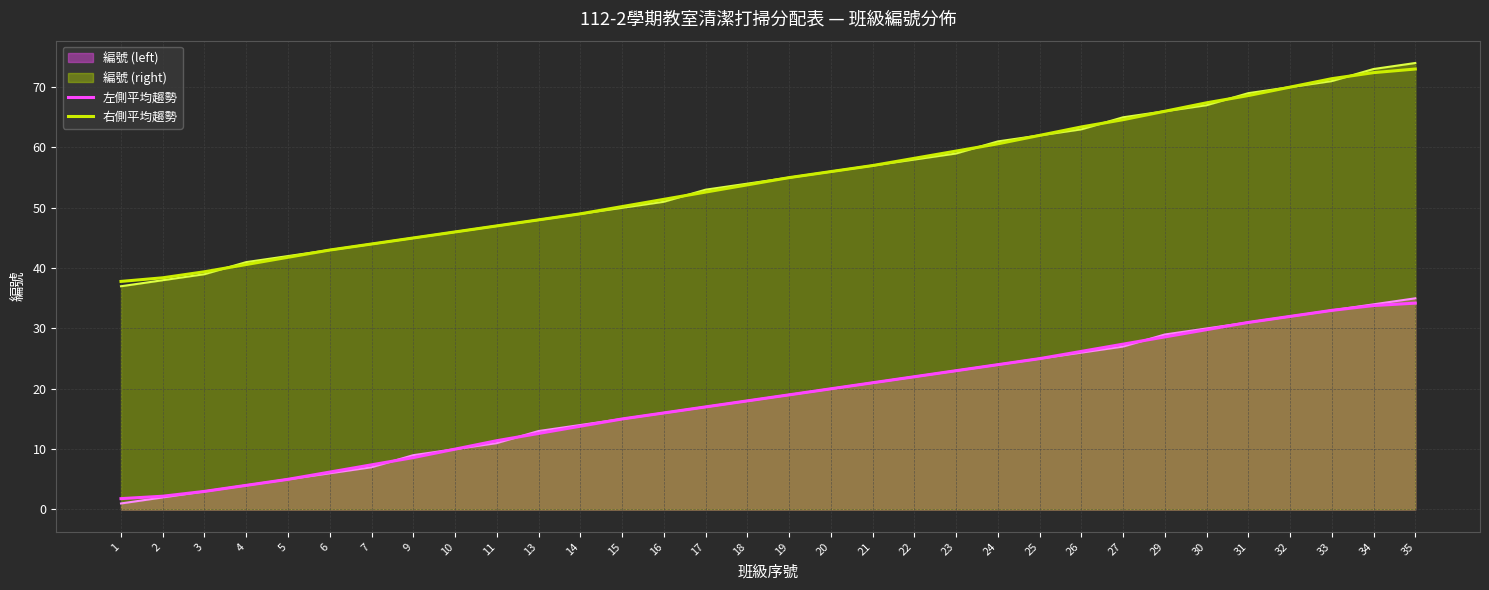

How many values in the 左側平均趨勢 series exceed 19?

15